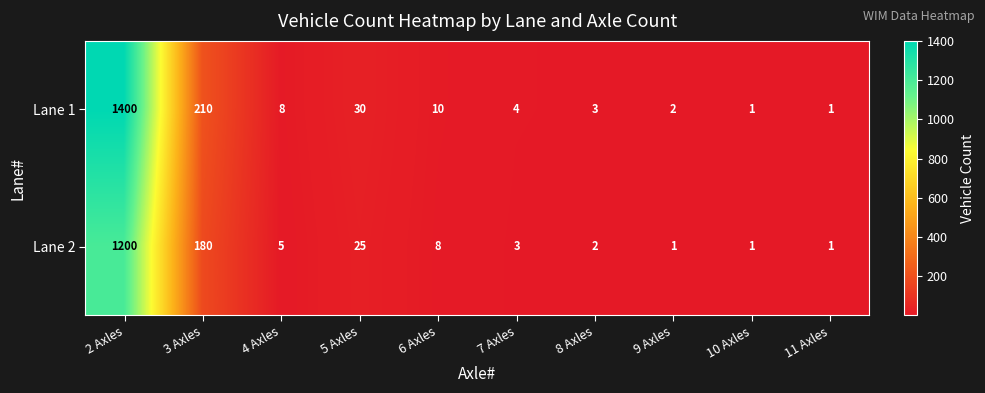

Which series changed the most between 2 Axles and 9 Axles?

Lane 1